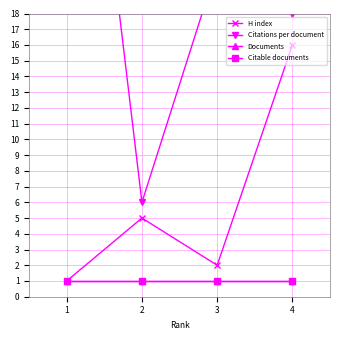

What is the total value across all series at 2?

25